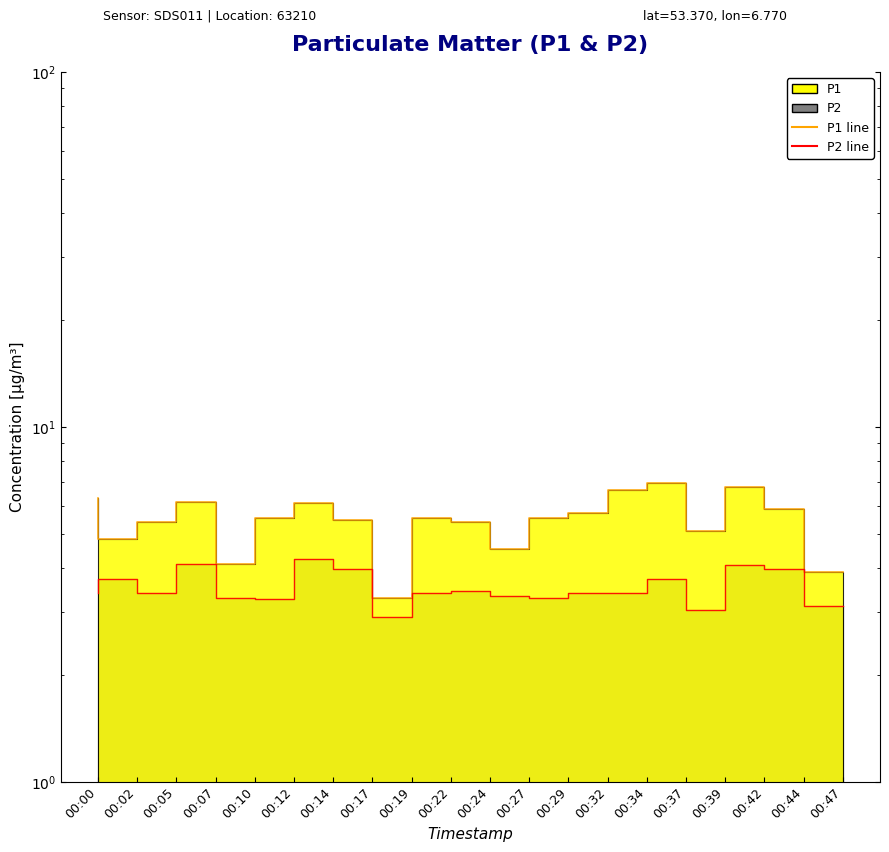

Rank the series at 00:10 from lowest to highest value.

P2, P1